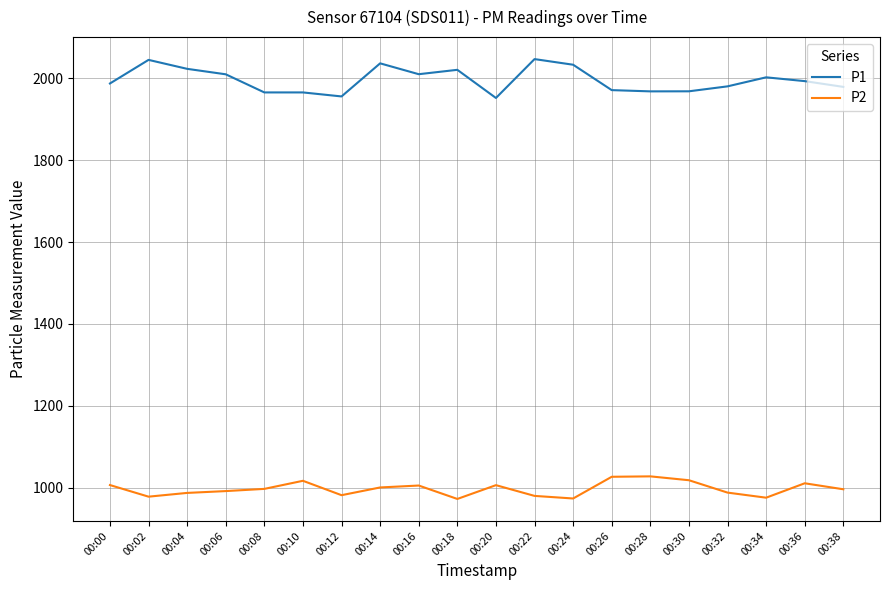

What is the difference between the second highest and minimum values in the P1 series?

93.0